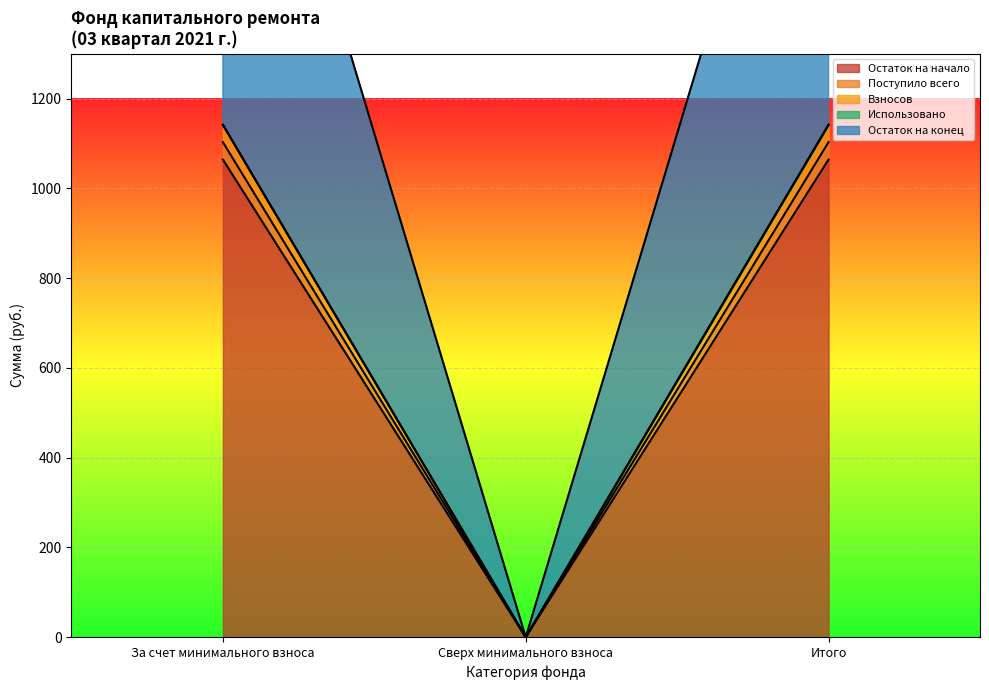

At which label is Остаток на конец closest to 570?

Сверх минимального взноса